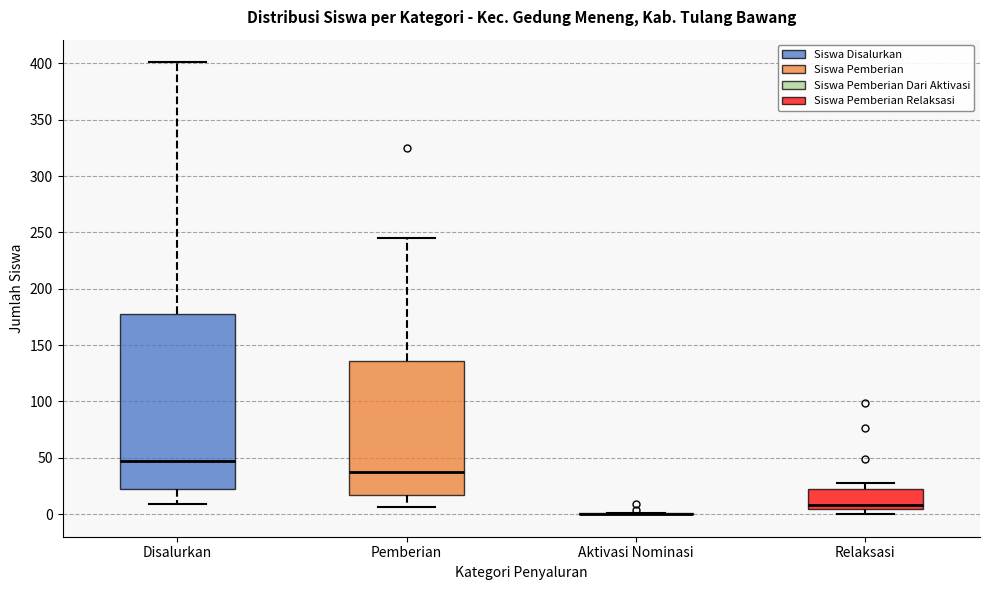

Where does the lower whisker of the box for Disalurkan end on the y-axis? The values are not printed on the chart, so give them approximately, as read against the axis.

10